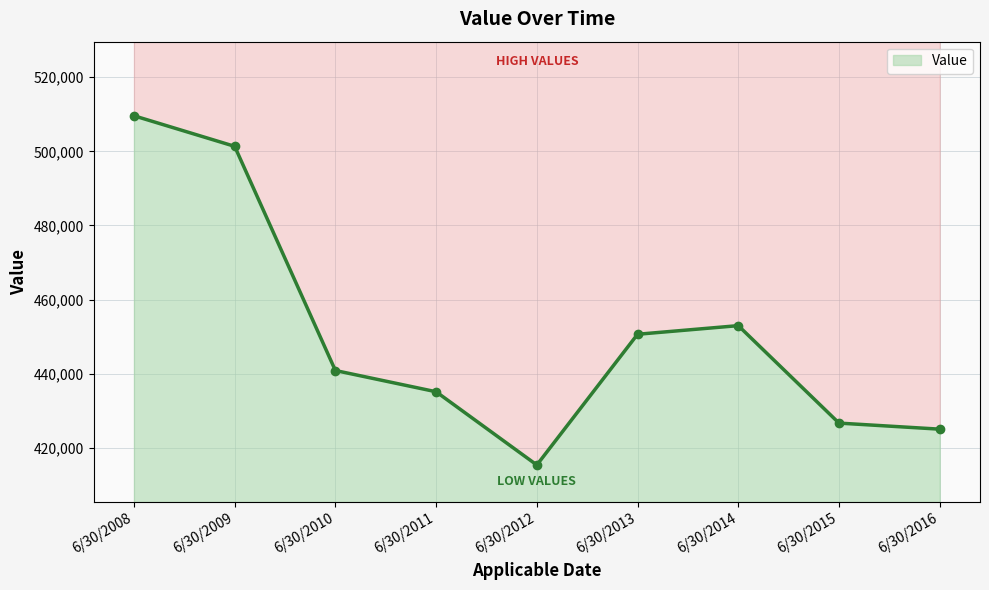

Reading left to right, extract all data points from this chart.

6/30/2008=509606.0	6/30/2009=501355.6	6/30/2010=440844.2	6/30/2011=435112.2	6/30/2012=415345.5	6/30/2013=450629.7	6/30/2014=452959.9	6/30/2015=426652.0	6/30/2016=425015.3